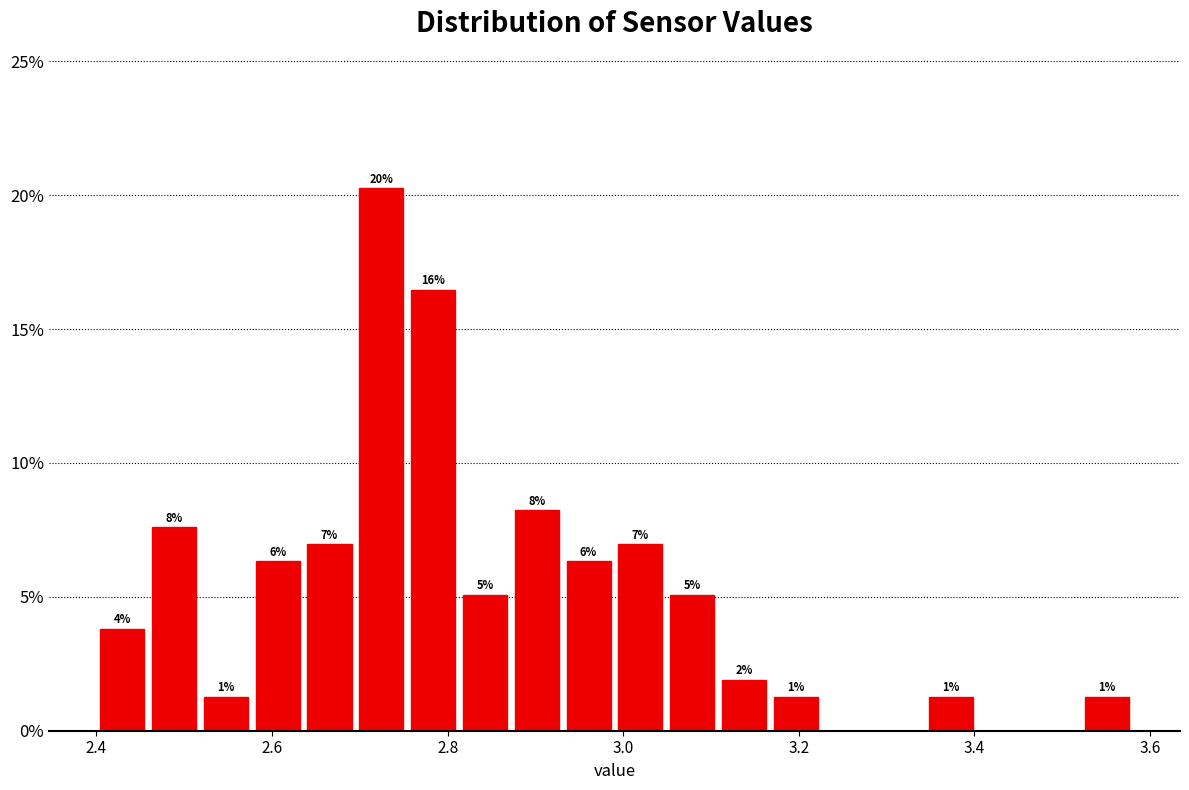

Around what value on the x-axis is the tallest bar? Give the approximate position of its centre, as read against the axis.

2.72